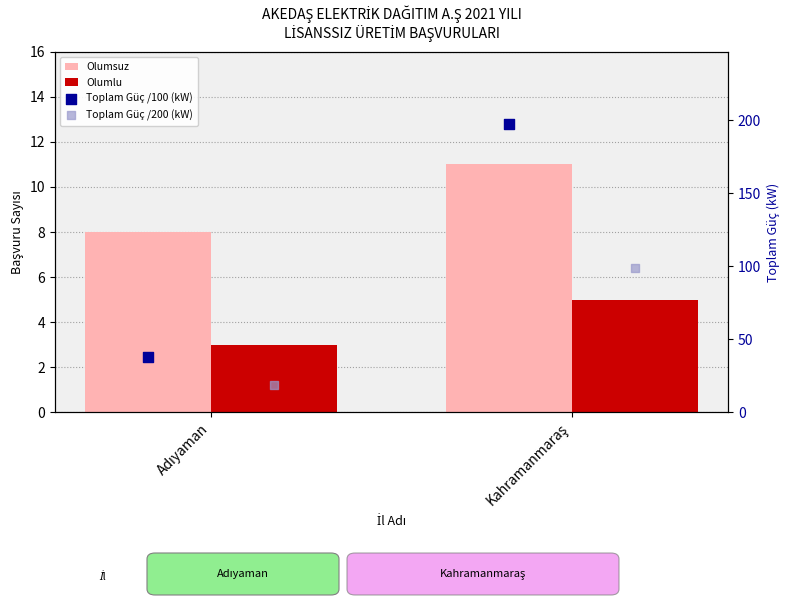

What are all the series names shown in the legend?

Olumsuz, Olumlu, Toplam Güç /100 (kW), Toplam Güç /200 (kW)